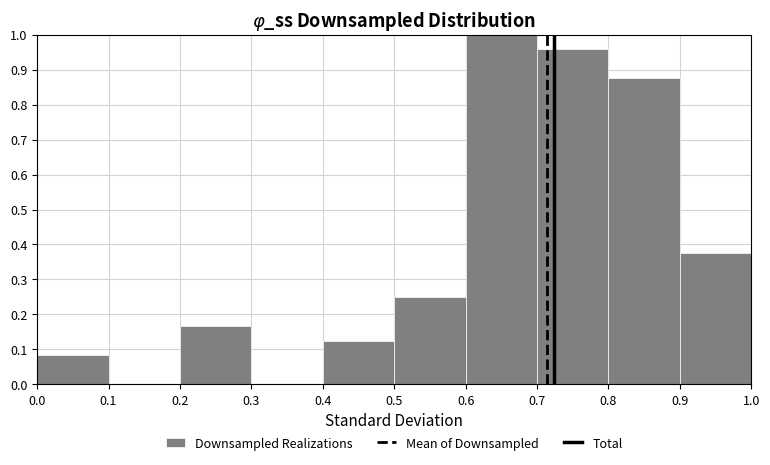

Reading left to right, transcribe this chart: for each bar, give the range it covers on the x-axis and its height. The values are not printed on the chart, so give them approximately, as read against the axis.

0.0 to 0.1: 0.08
0.1 to 0.2: 0
0.2 to 0.3: 0.17
0.3 to 0.4: 0
0.4 to 0.5: 0.13
0.5 to 0.6: 0.25
0.6 to 0.7: 1.00
0.7 to 0.8: 0.96
0.8 to 0.9: 0.88
0.9 to 1.0: 0.38